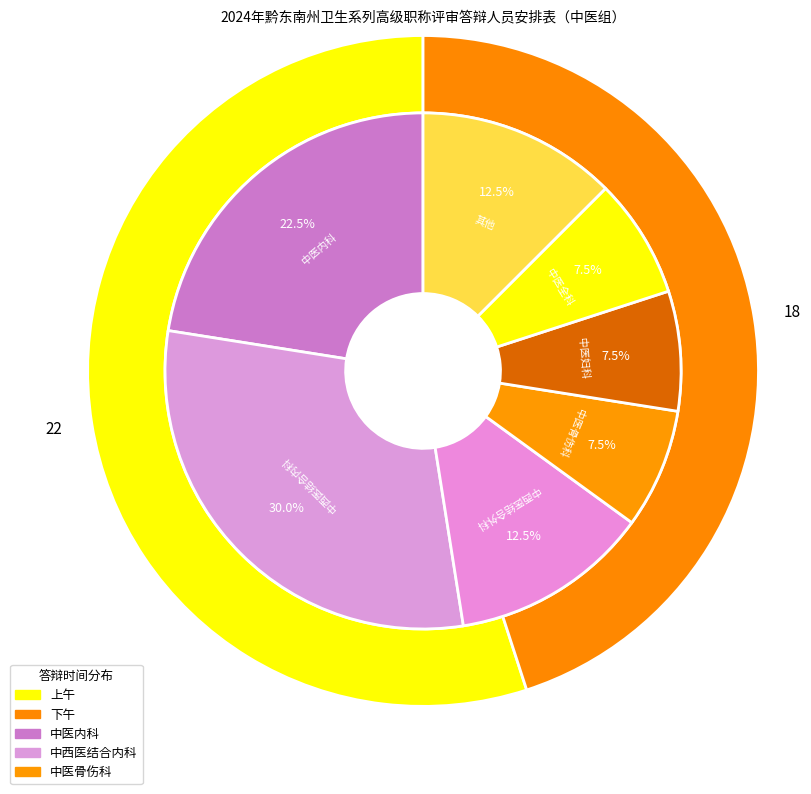

What percentage do 上午 and 下午 together represent?

100.0%